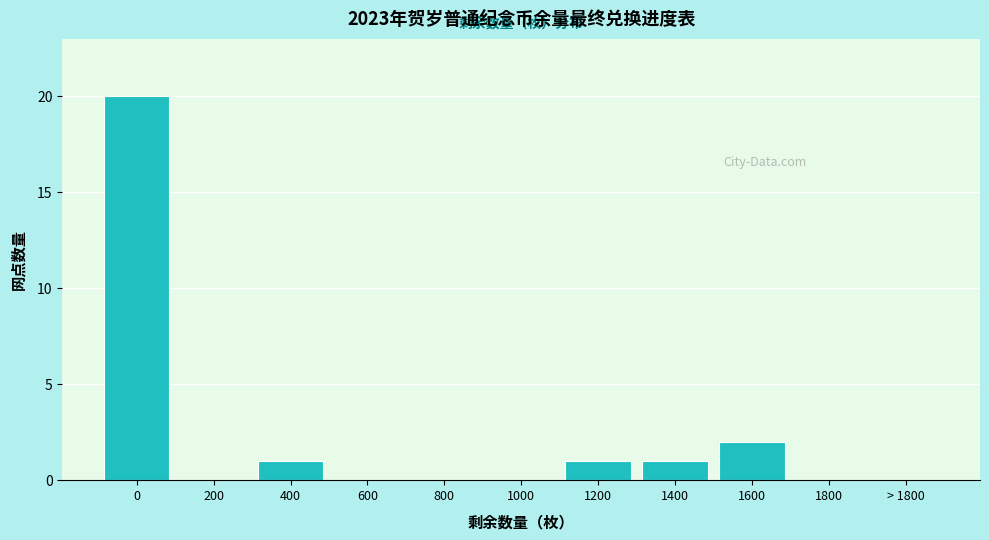

Reading left to right, extract all data points from this chart.

0=20	200=0	400=1	600=0	800=0	1000=0	1200=1	1400=1	1600=2	1800=0	> 1800=0